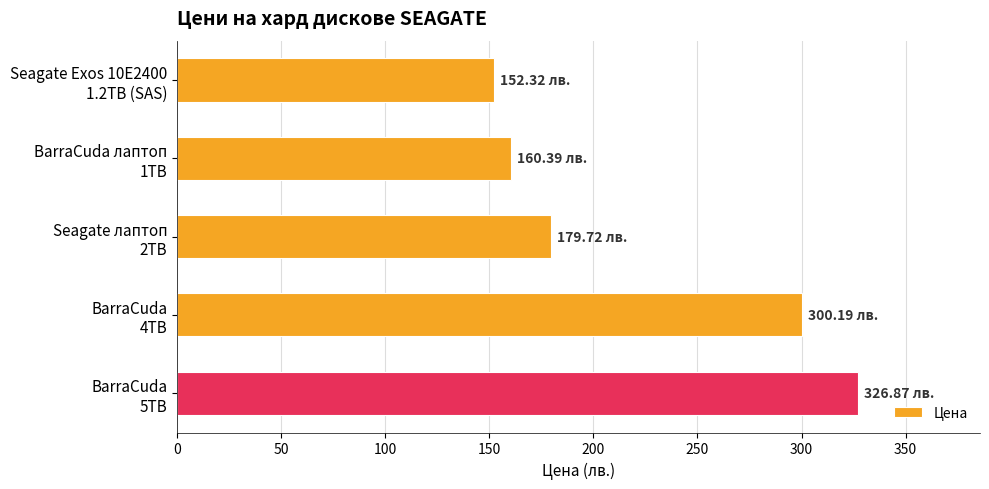

What is the sum of all values?

1119.5